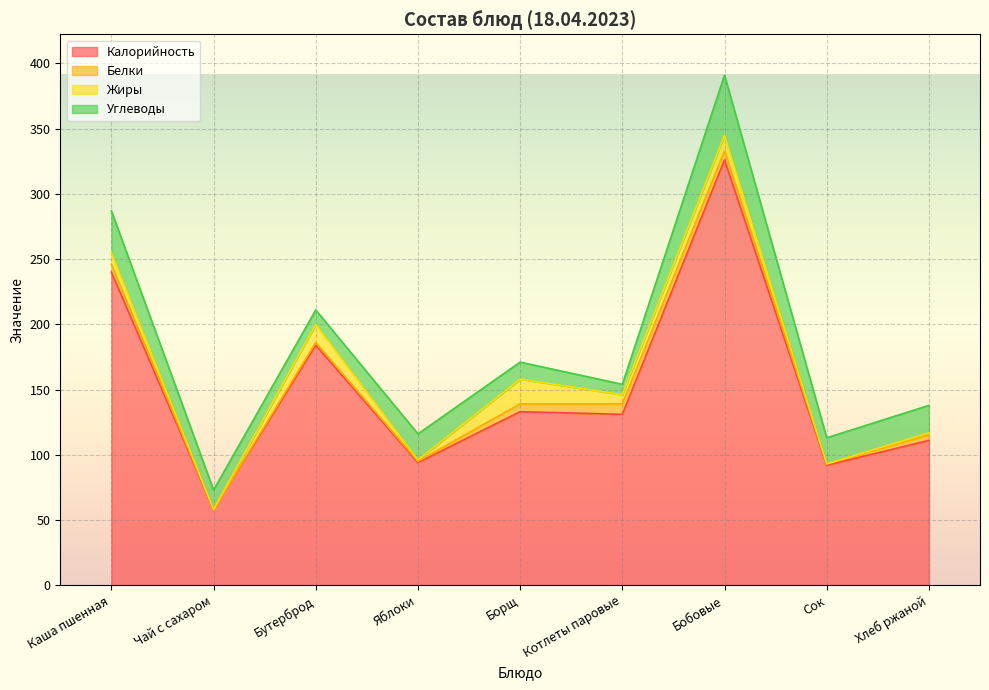

Which label corresponds to the smallest value in the chart?

Чай с сахаром